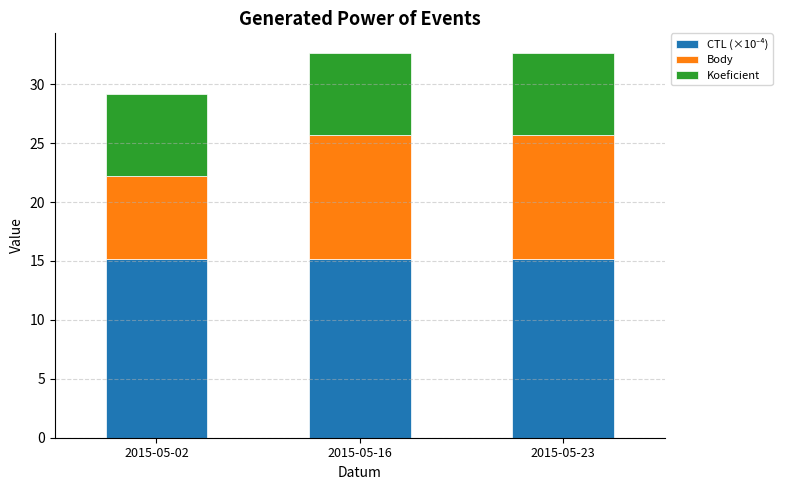

What is the total value across all series at 2015-05-02?

29.2